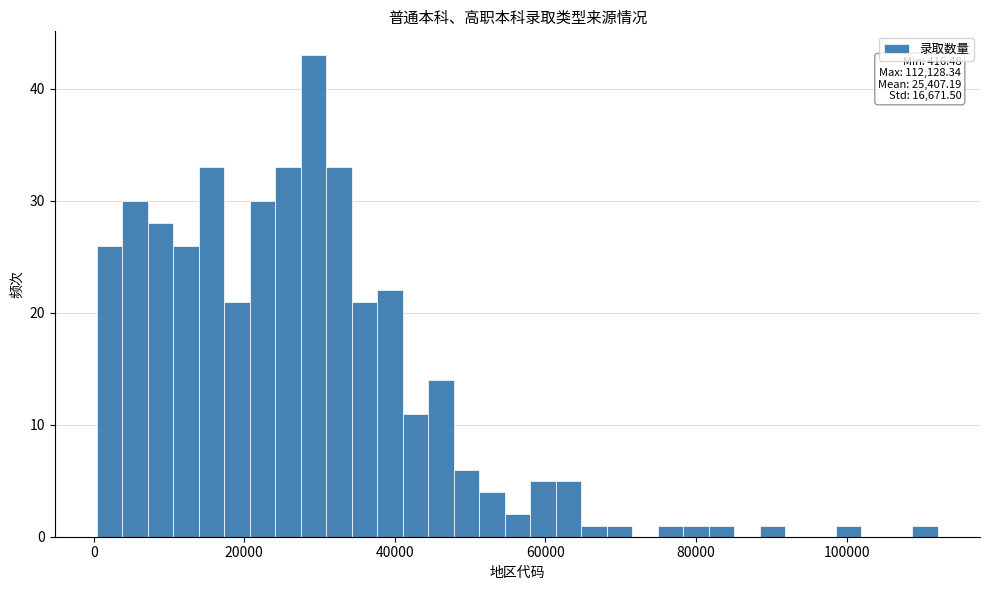

Read against the x-axis, roughly where is the centre of the tallest bar?

30000